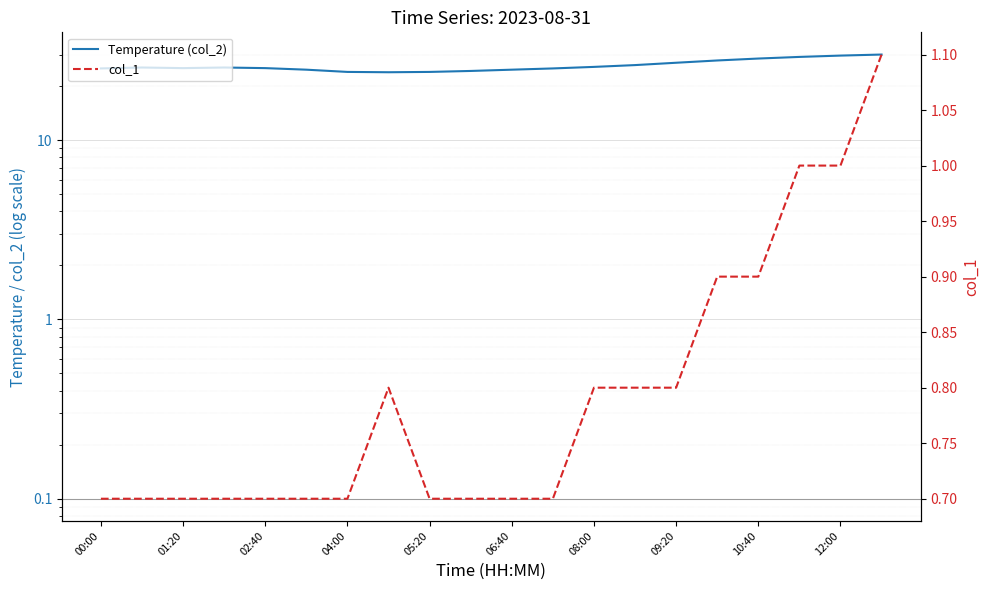

What is the label of the 3rd point from the left?

01:20